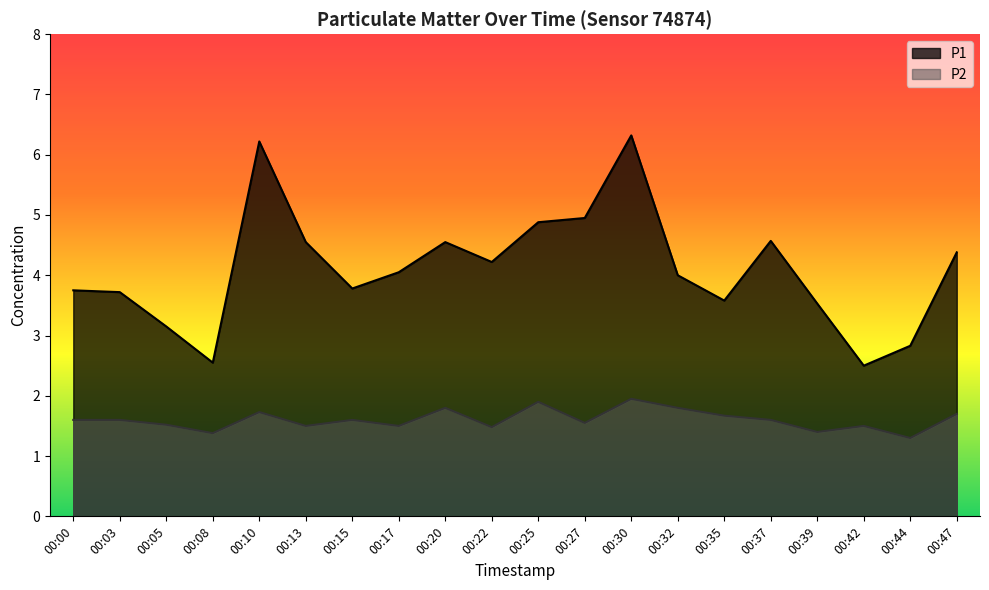

In P2, how many points are lower than both neighbors (excluding endpoints)?

7